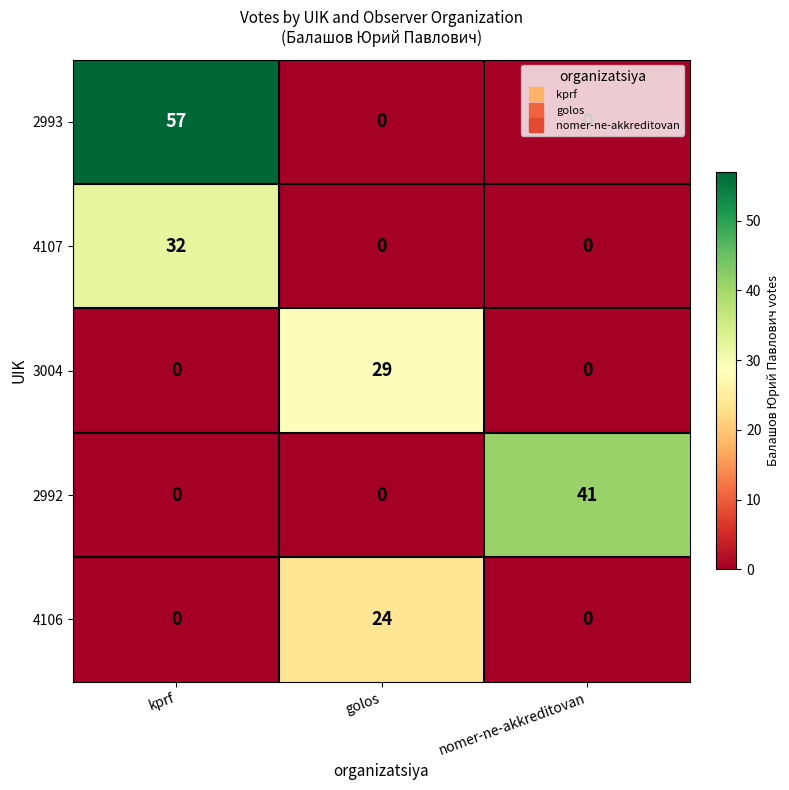

True or false: 4106 has a value of -10 at nomer-ne-akkreditovan.

False